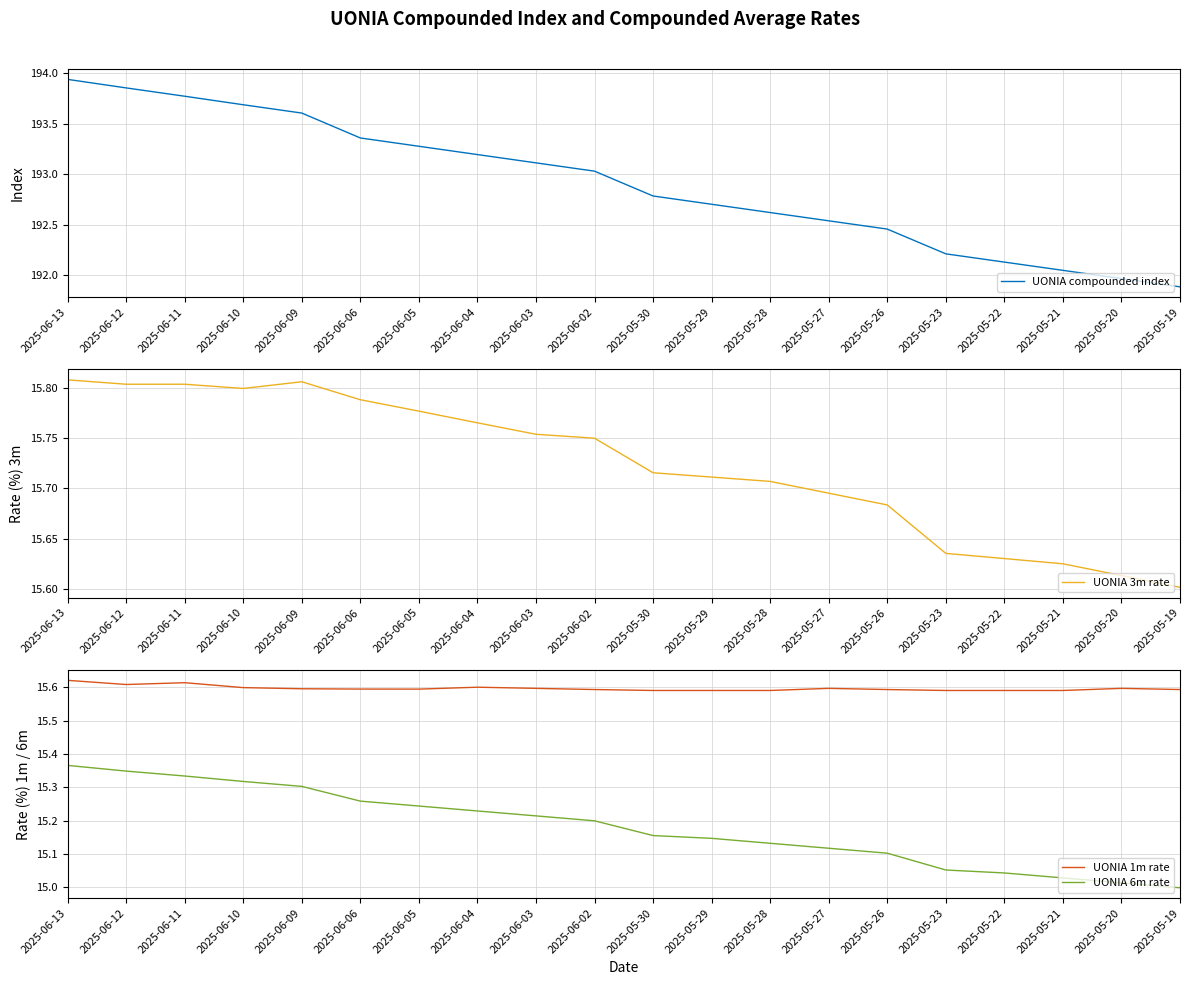

At 2025-05-28, list the series in order from largest to smallest.

UONIA compounded index, UONIA 3m rate, UONIA 1m rate, UONIA 6m rate